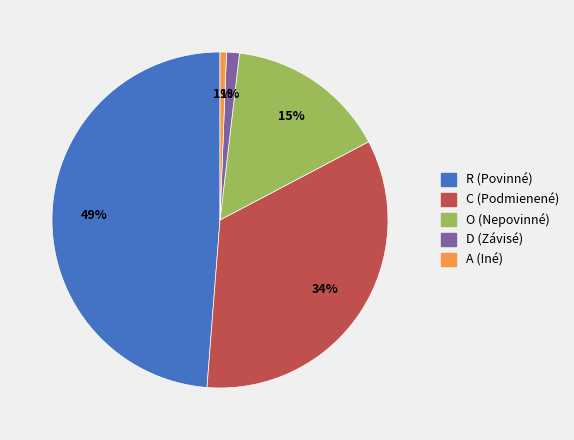

True or false: O accounts for 2% of the total.

False